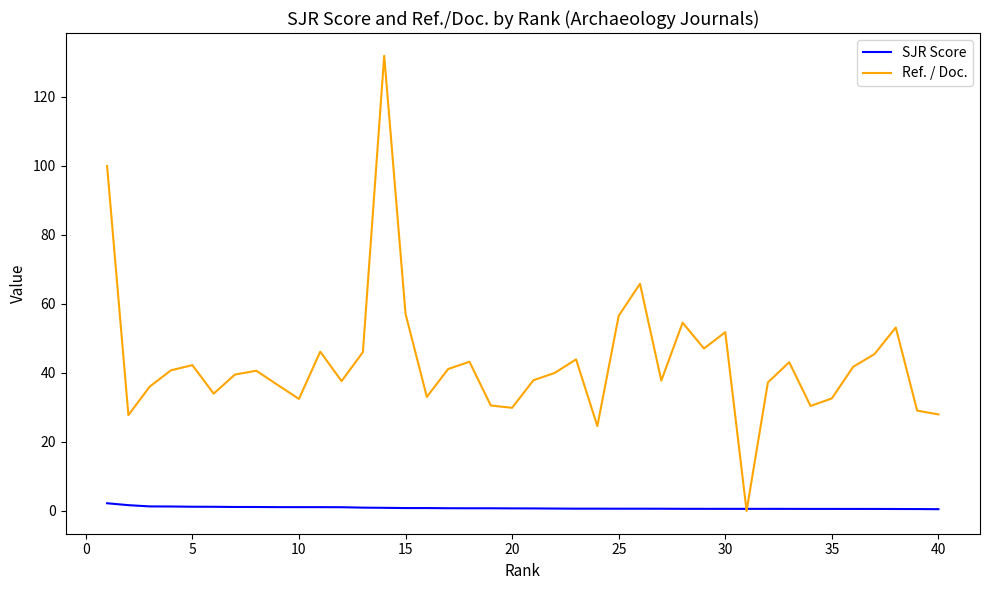

Does the chart have visible grid lines?

No